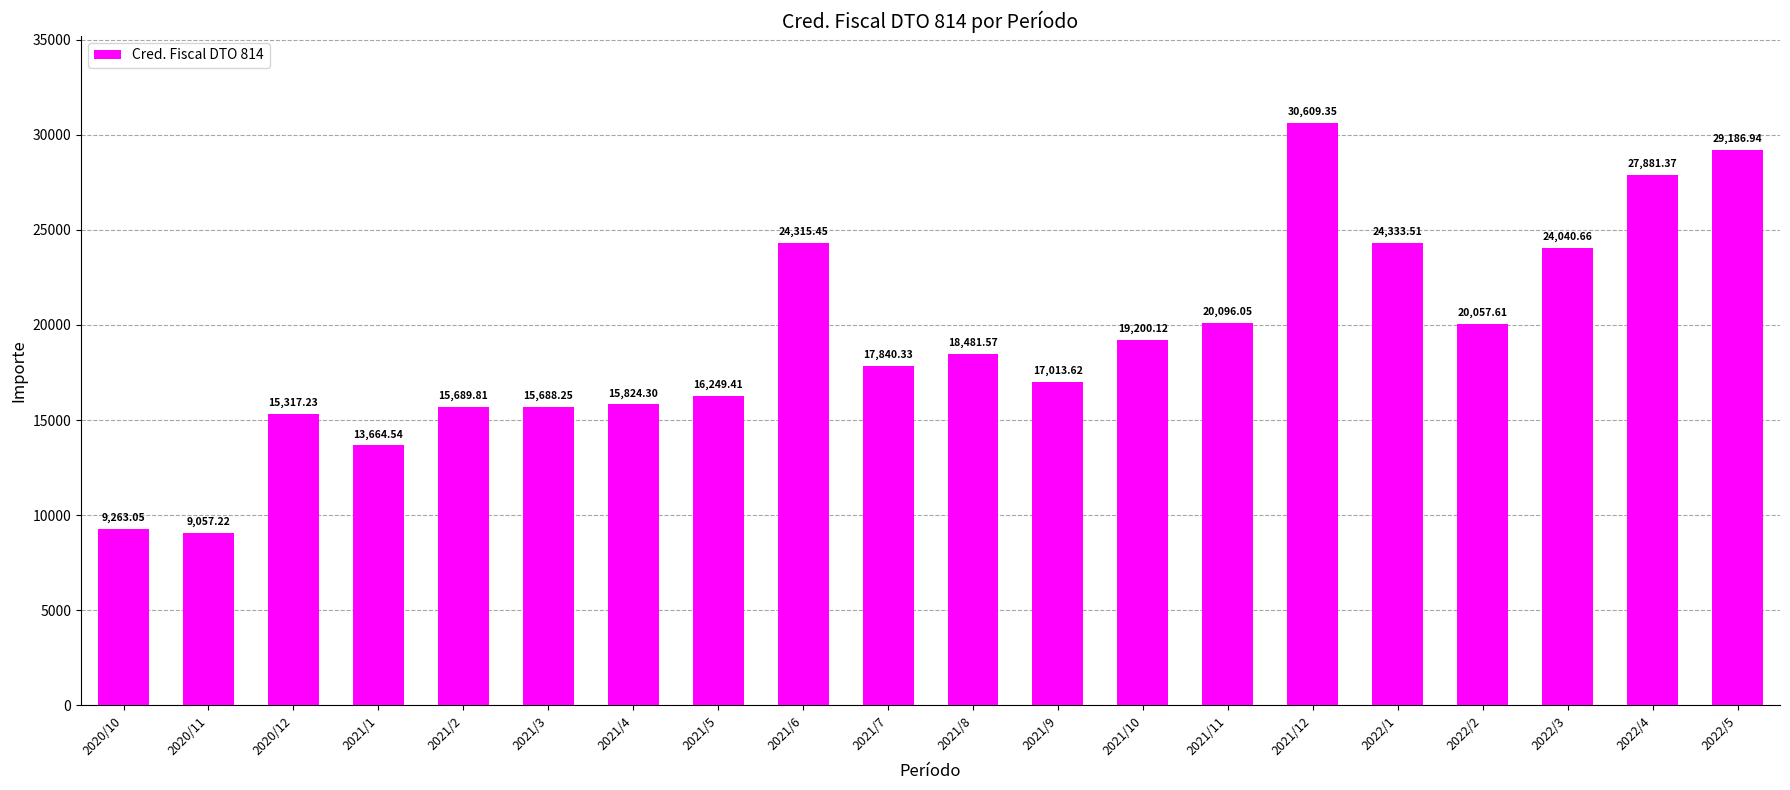

List the labels in order of value, smallest first.

2020/11, 2020/10, 2021/1, 2020/12, 2021/3, 2021/2, 2021/4, 2021/5, 2021/9, 2021/7, 2021/8, 2021/10, 2022/2, 2021/11, 2022/3, 2021/6, 2022/1, 2022/4, 2022/5, 2021/12